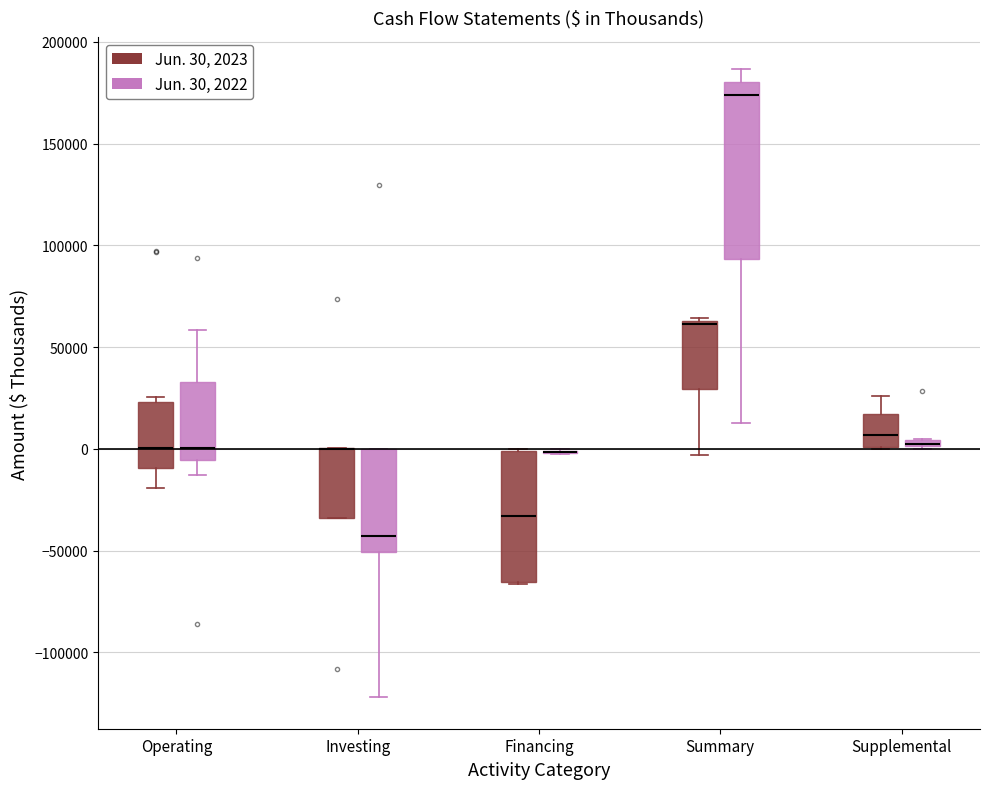

Where is the lower edge of the box for Investing (Jun. 30, 2023) on the y-axis? The values are not printed on the chart, so give them approximately, as read against the axis.

-35000